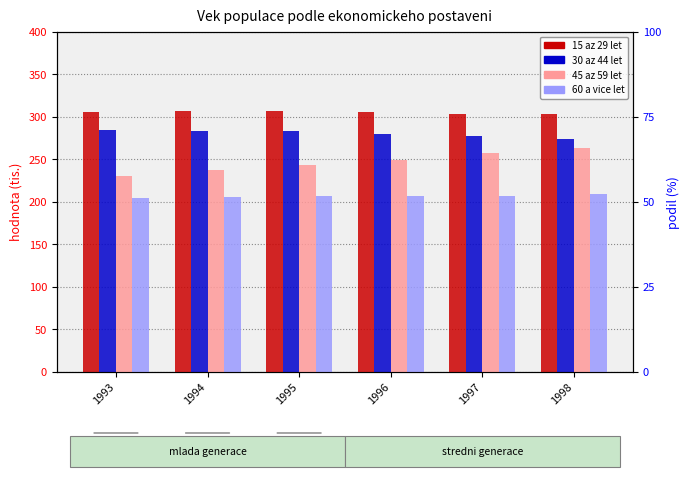

List the series in order of their peak value, lowest first.

60 a vice let, 45 az 59 let, 30 az 44 let, 15 az 29 let